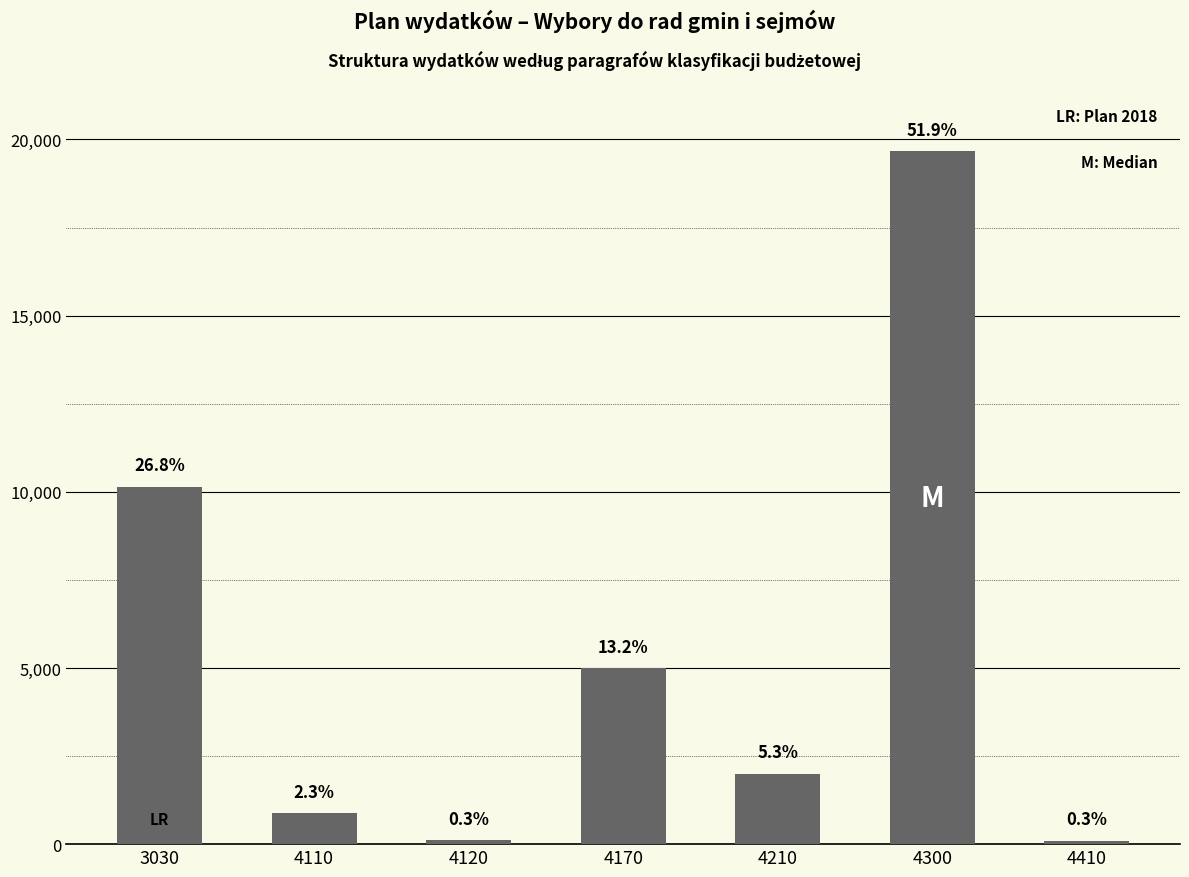

List the labels in order of value, largest first.

4300, 3030, 4170, 4210, 4110, 4120, 4410